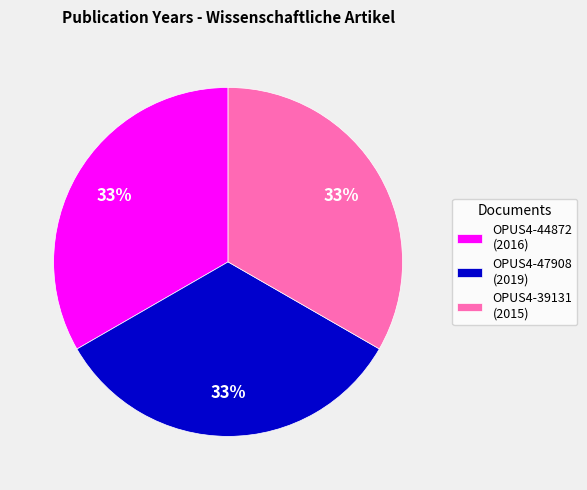

The OPUS4-39131 slice represents 33% of the pie. True or false?

True